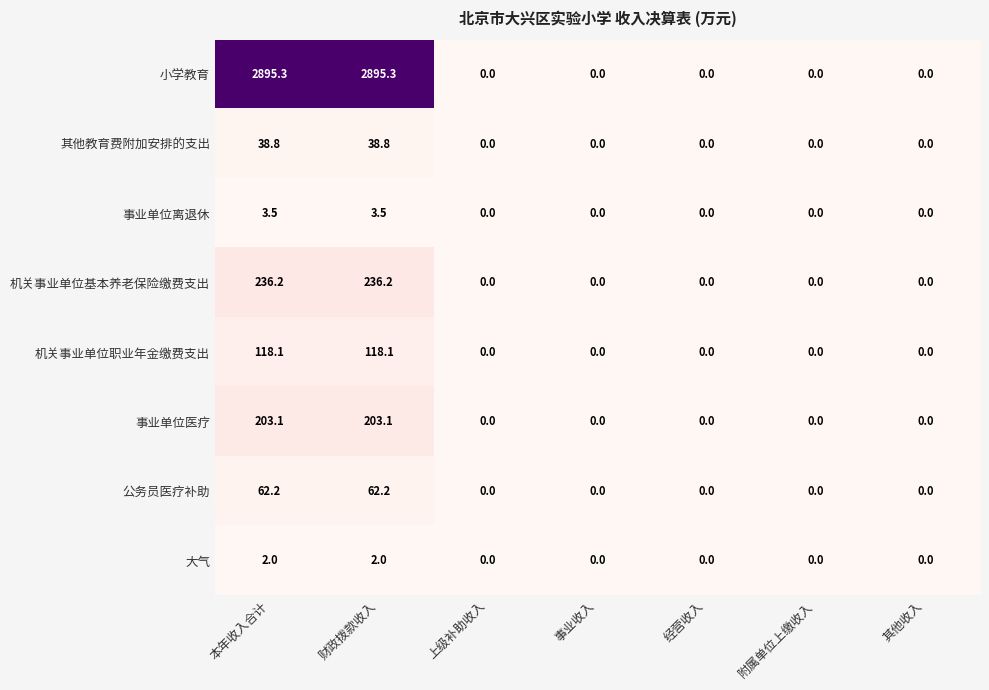

Rank the series by their maximum value, from lowest to highest.

大气, 事业单位离退休, 其他教育费附加安排的支出, 公务员医疗补助, 机关事业单位职业年金缴费支出, 事业单位医疗, 机关事业单位基本养老保险缴费支出, 小学教育